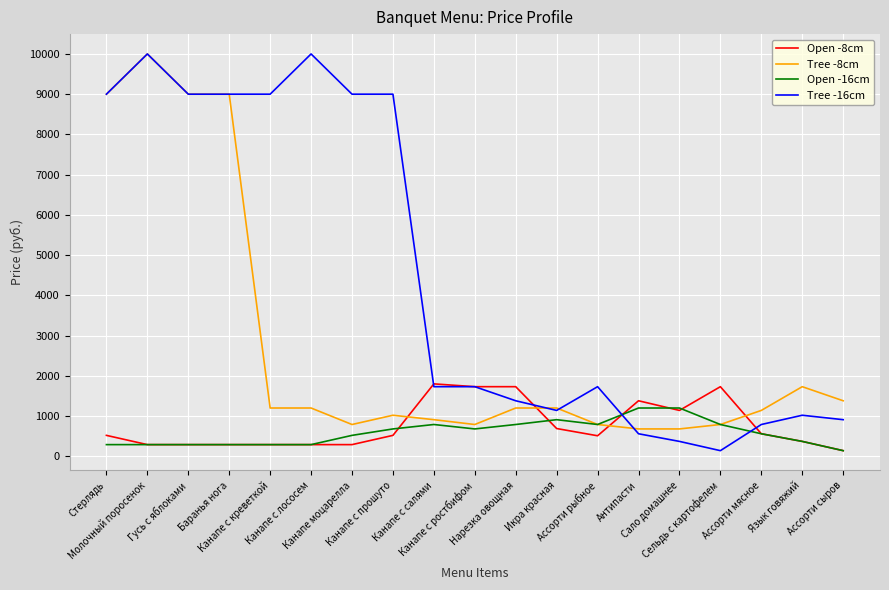

Does the chart display data point markers on the line(s)?

No